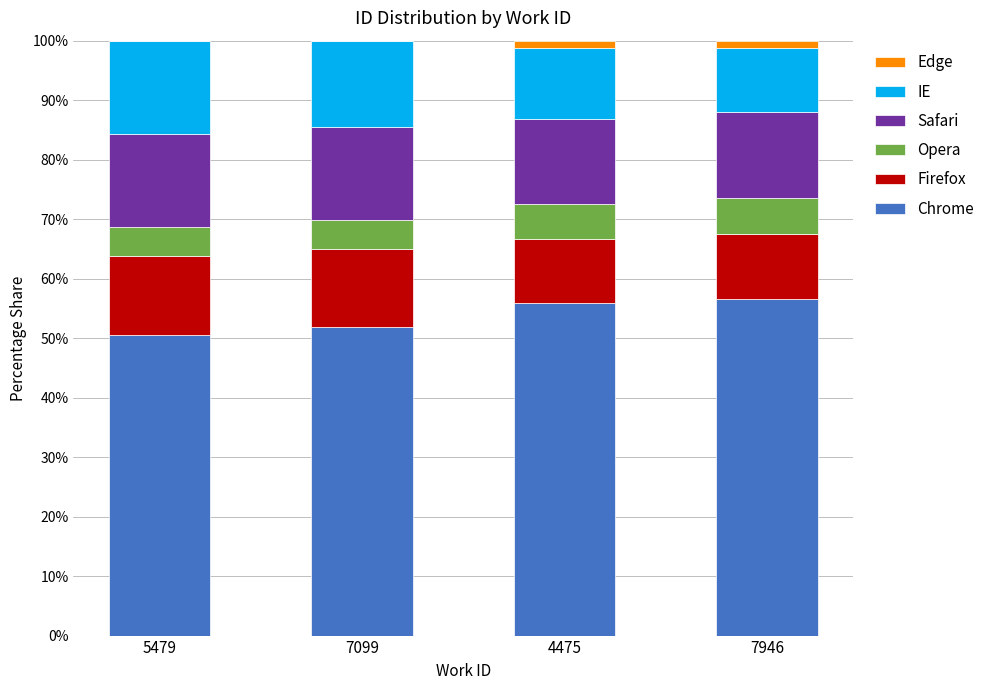

Reading right to left, transcribe the values for Chrome.

7946=56.6	4475=56.0	7099=51.8	5479=50.6